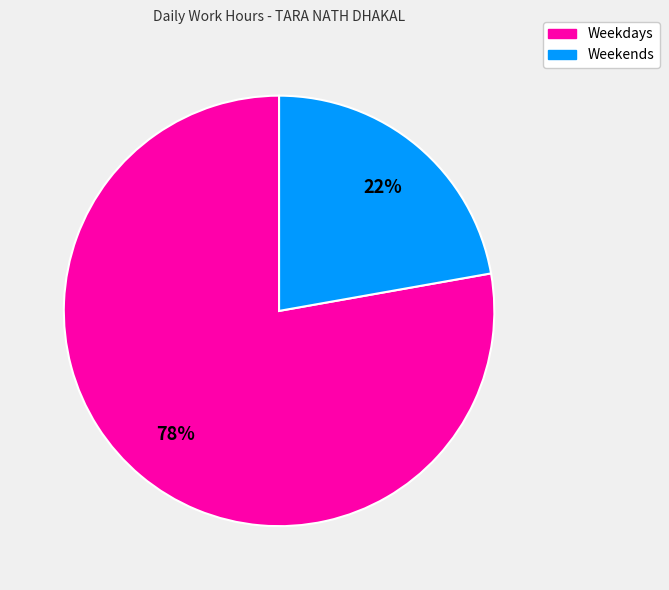

Count the number of slices in the pie.

2